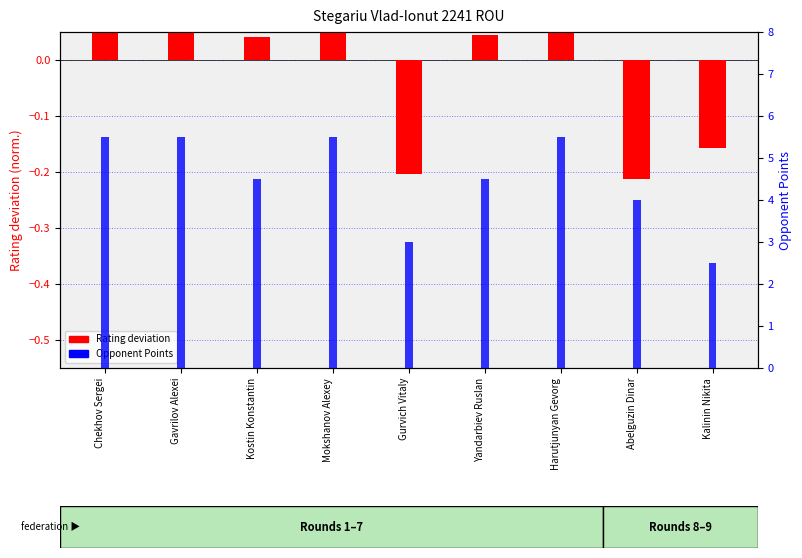

What is the difference between the maximum and minimum values in the Opponent Points series?

3.0